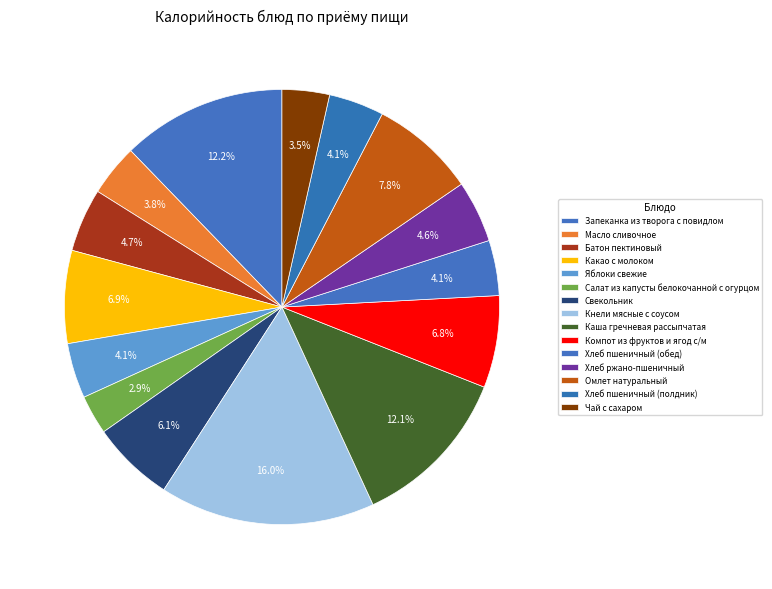

What is the total percentage of Свекольник and Запеканка из творога с повидлом?

18.4%